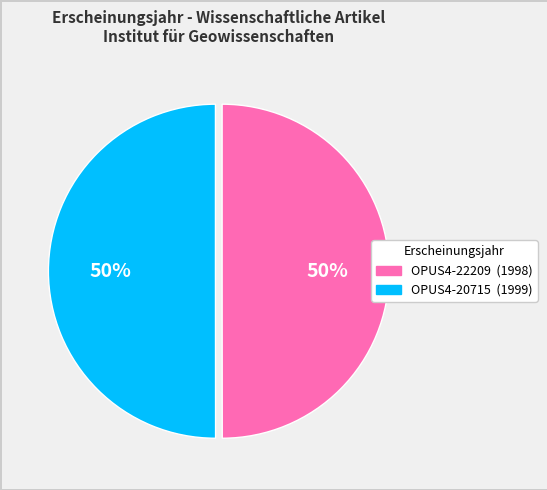

True or false: OPUS4-20715 accounts for 50% of the total.

True